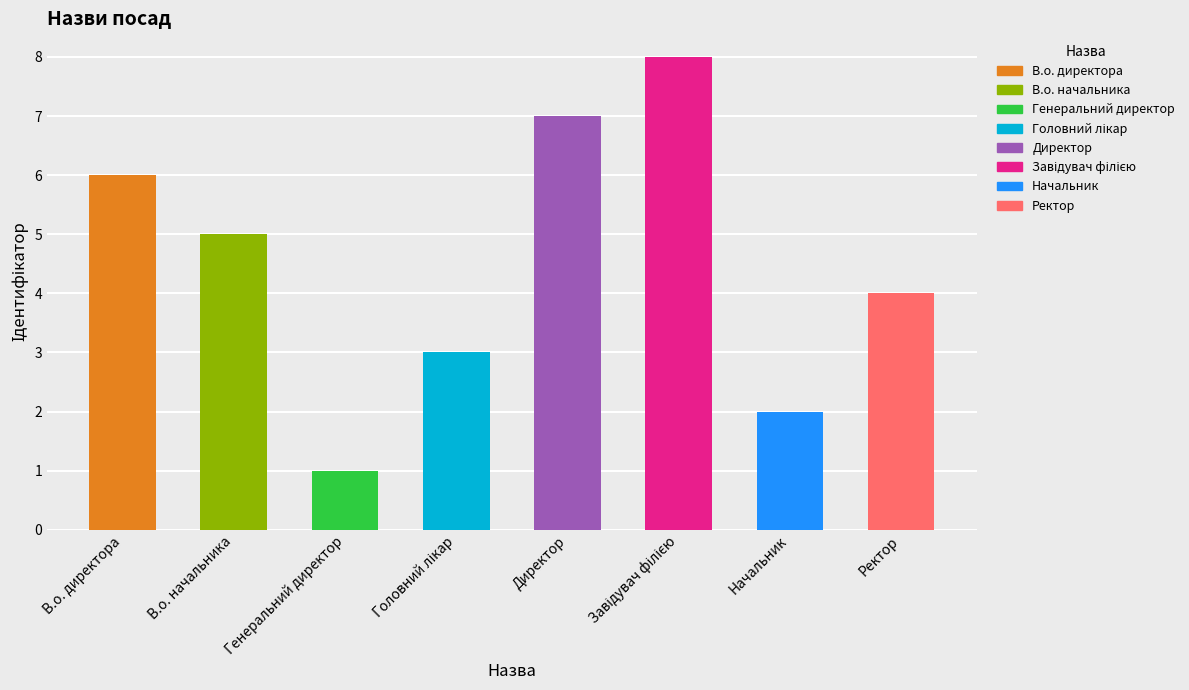

Which has a higher value, Директор or Завідувач філією?

Завідувач філією